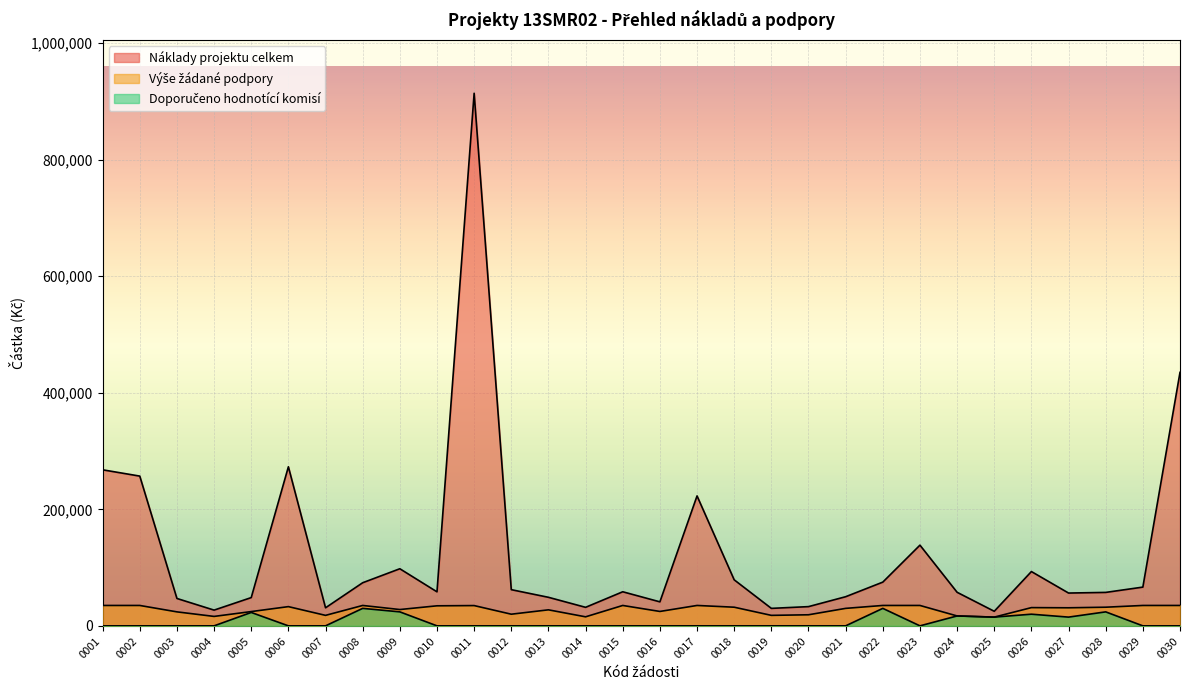

What is the difference between the maximum and minimum values in the Náklady projektu celkem series?

889000